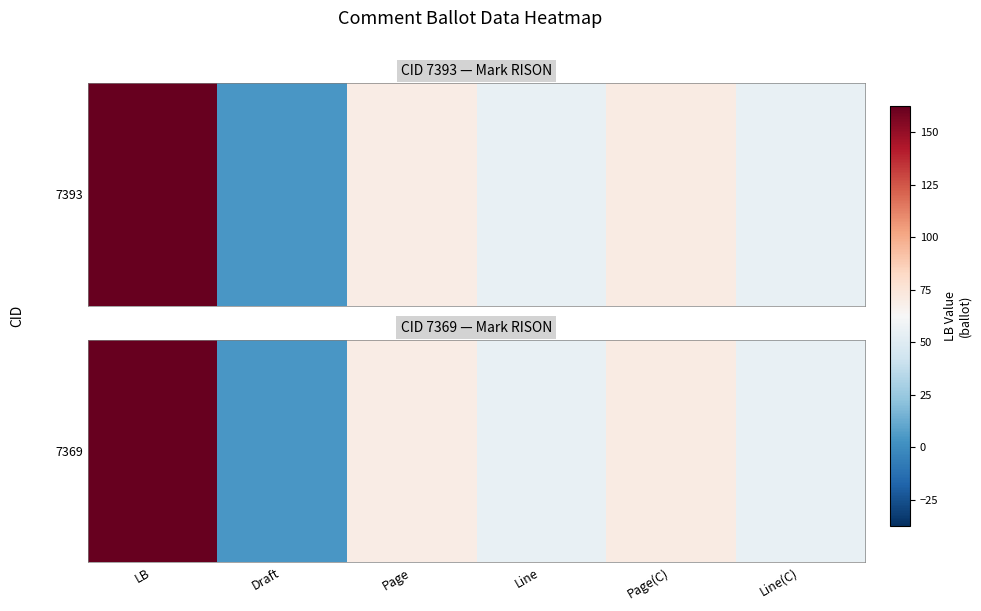

What is the average value?

77.3